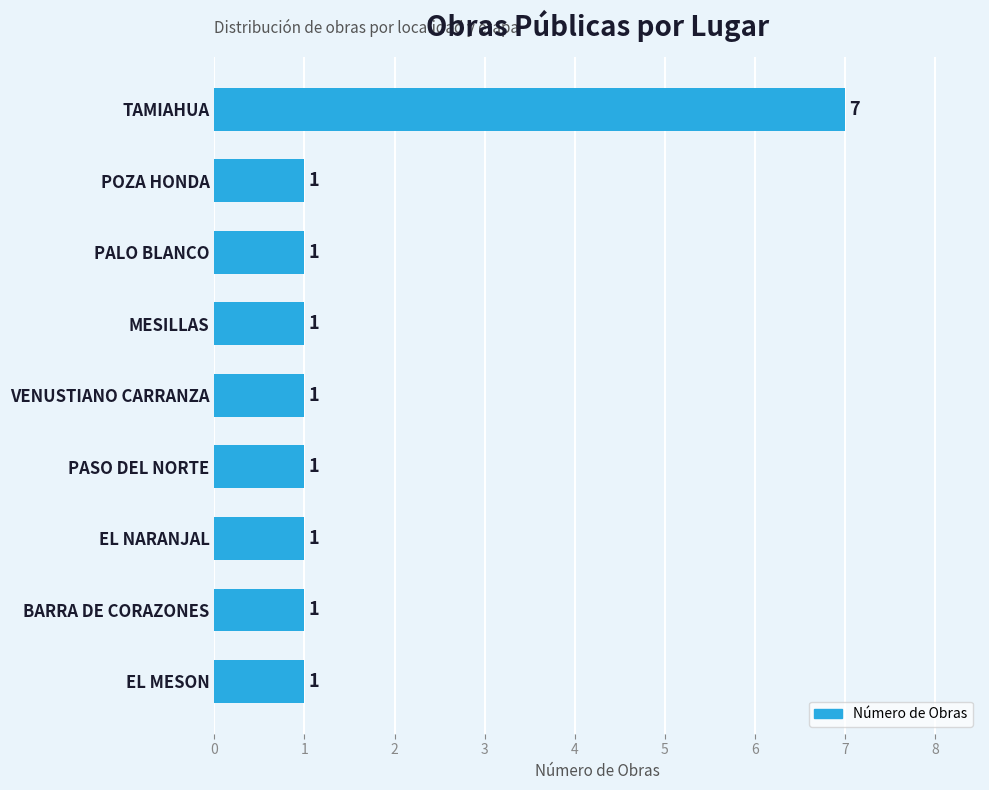

What is the difference between the maximum and minimum values?

6